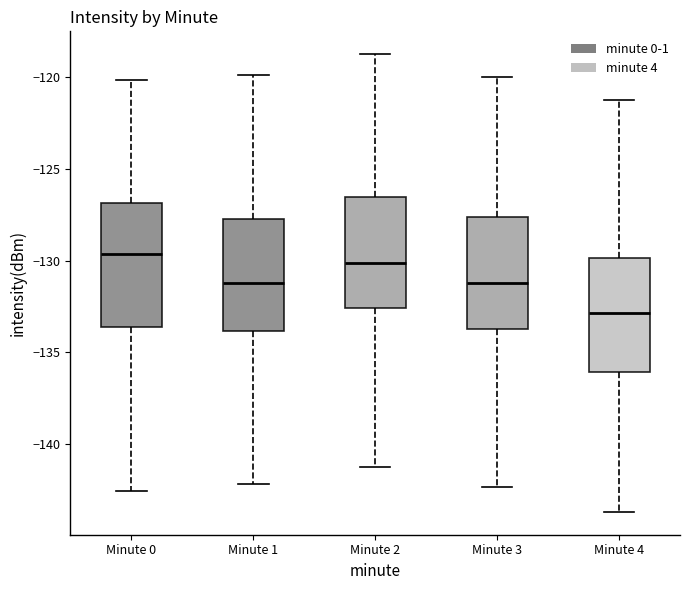

Reading left to right, transcribe this box plot: for each box, give where its median line is, the range the box spans, and where its two whiskers end, as read against the y-axis. The values are not printed on the chart, so give them approximately, as read against the axis.

Minute 0: median -129.5, box -133.5 to -127.0, whiskers -142.5 to -120.0
Minute 1: median -131.0, box -134.0 to -127.5, whiskers -142.0 to -120.0
Minute 2: median -130.0, box -132.5 to -126.5, whiskers -141.0 to -119.0
Minute 3: median -131.0, box -133.5 to -127.5, whiskers -142.5 to -120.0
Minute 4: median -133.0, box -136.0 to -130.0, whiskers -143.5 to -121.0